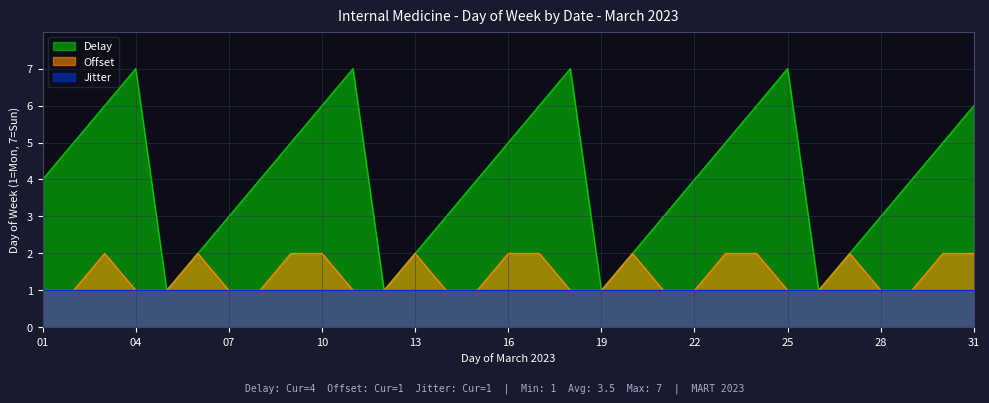

How many values in the Delay series exceed 4?

14